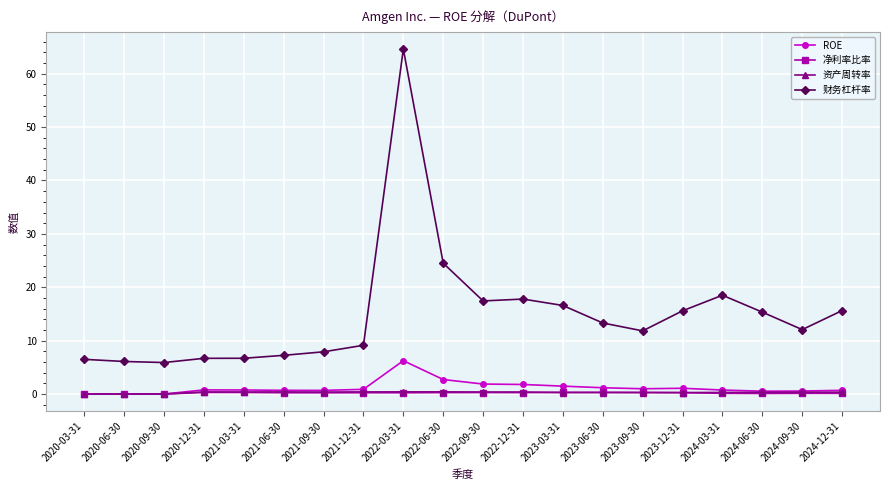

What is the label of the 19th point from the right?

2020-06-30